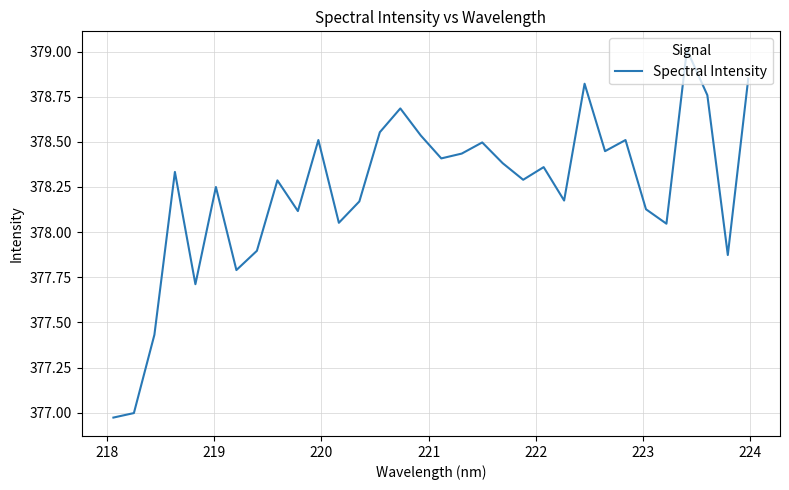

What is the maximum value shown in the chart?

379.0